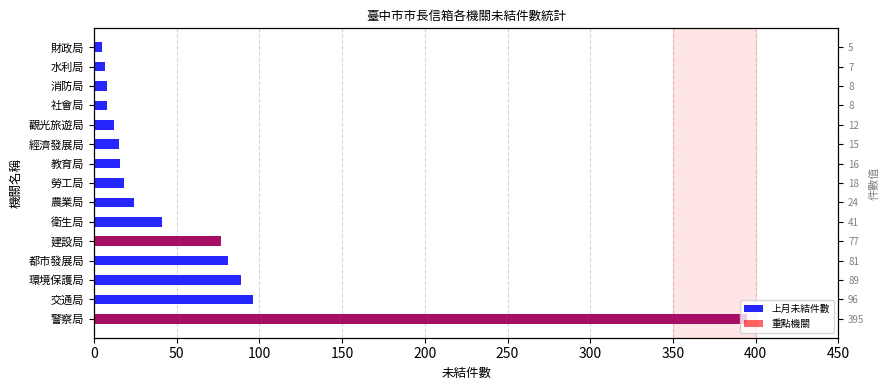

What are all the series names shown in the legend?

上月未結件數, 重點機關